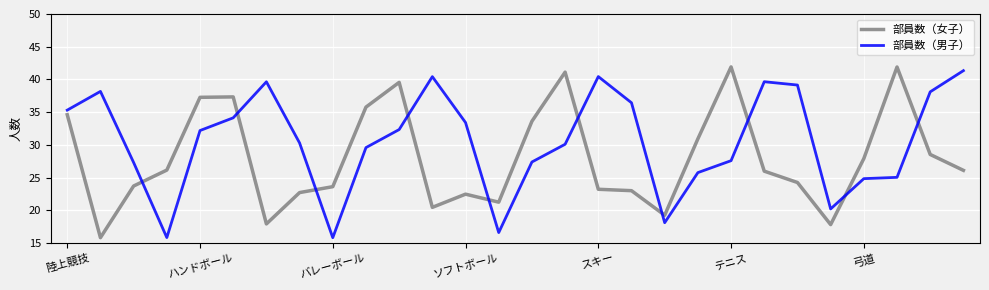

What is the difference between the maximum and minimum values in the 部員数（男子） series?

25.5